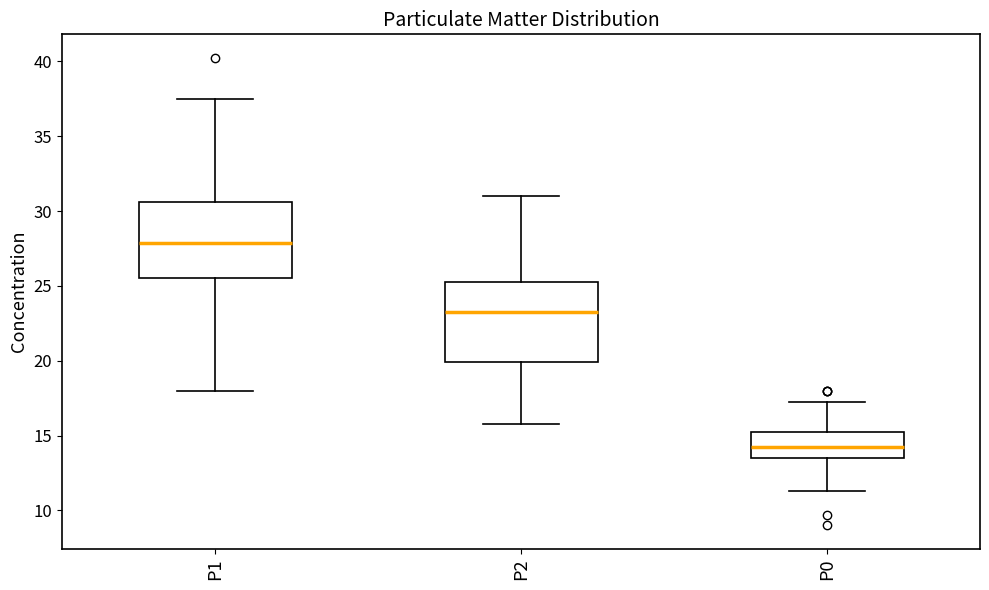

Which box's median line is the lowest?

P0